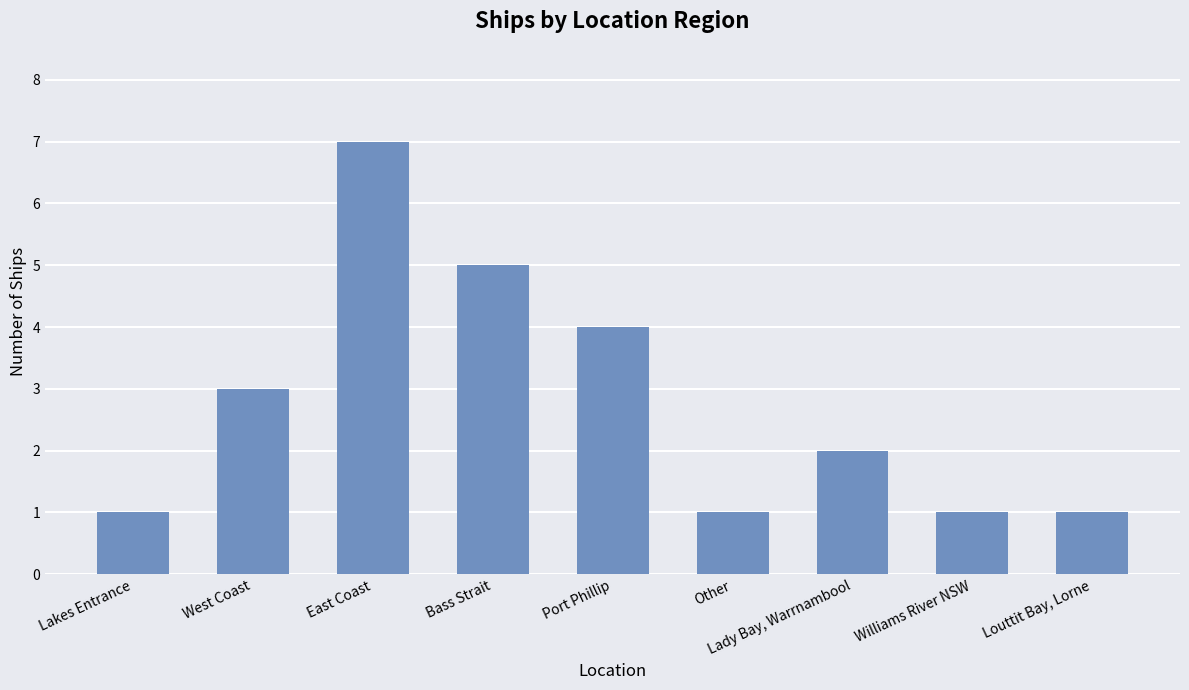

What is the value of the 1st bar from the left?

1